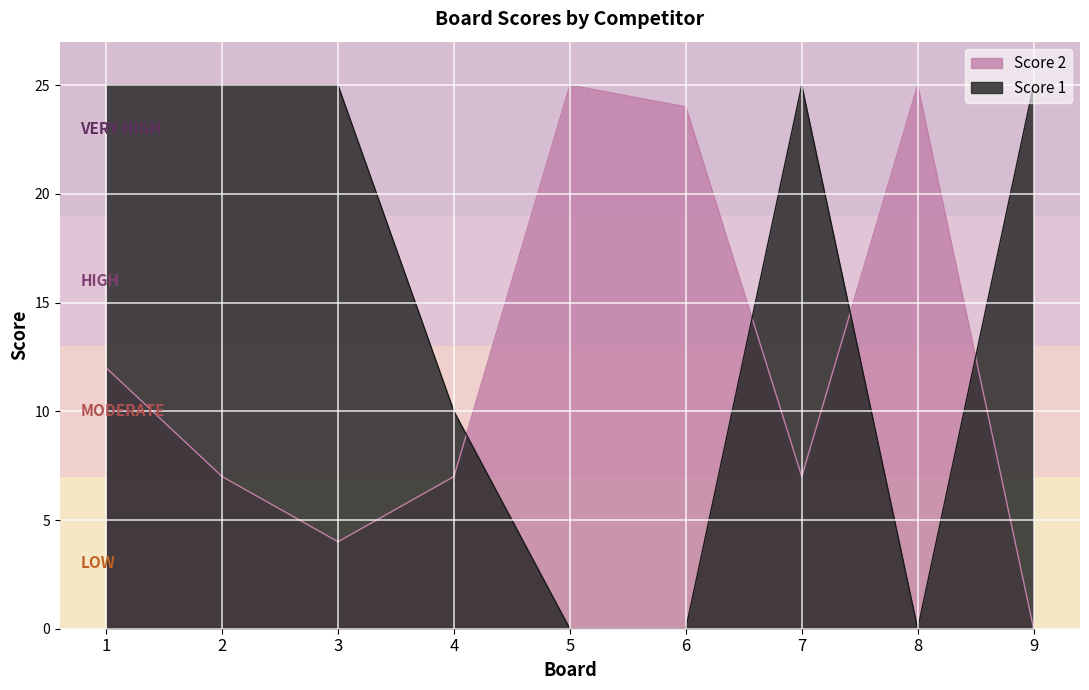

How many Score 1 values are between 0 and 25?

9